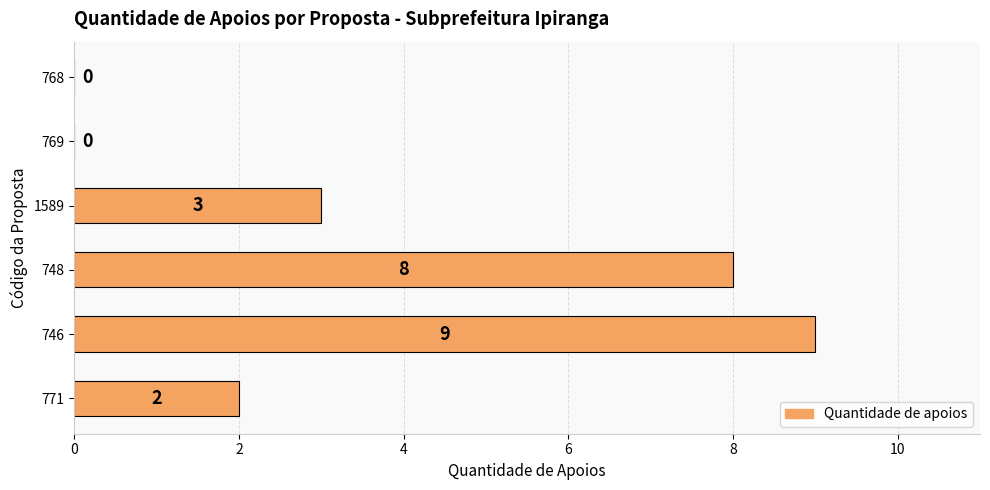

Reading bottom to top, what are all the values shown in this chart?

771=2	746=9	748=8	1589=3	769=0	768=0